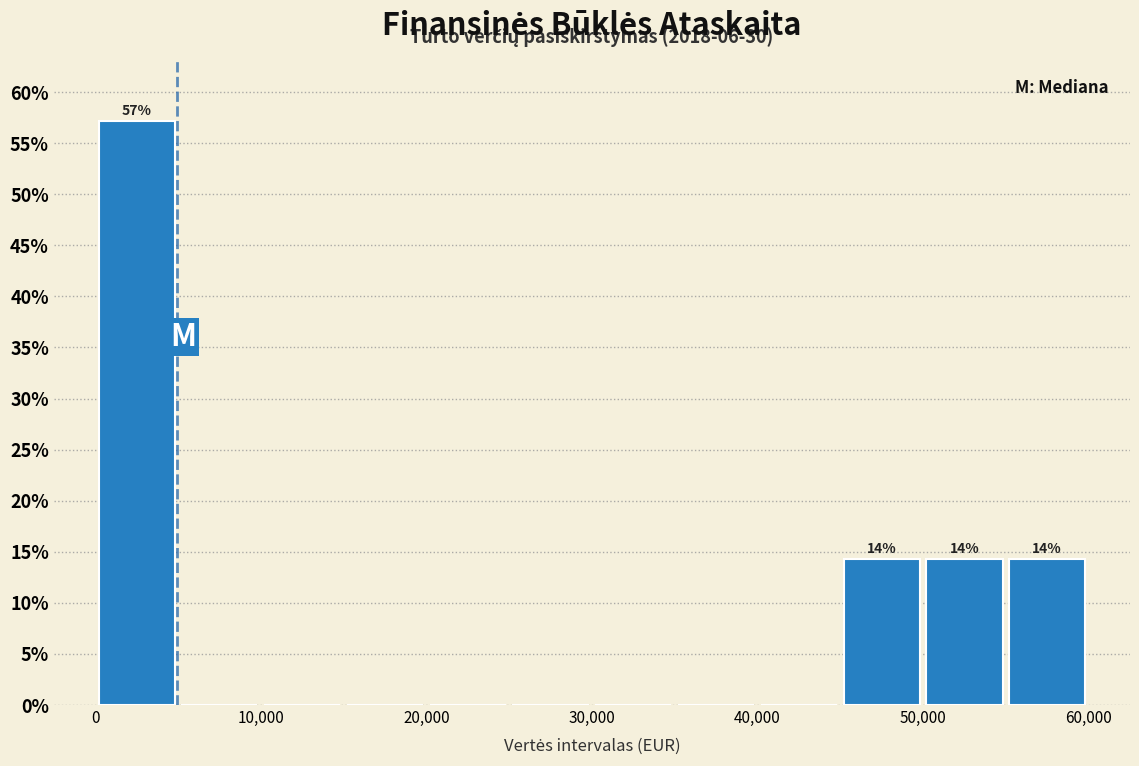

Over which range of the x-axis is the bar tallest?

0 to 5000